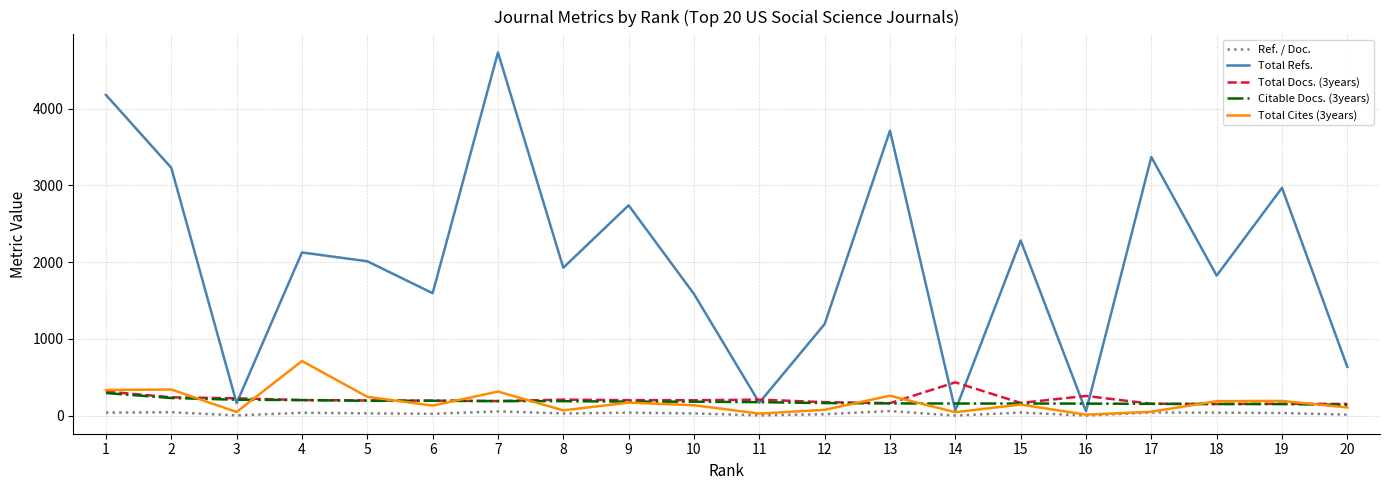

Which series changed the most between 2 and 3?

Total Refs.